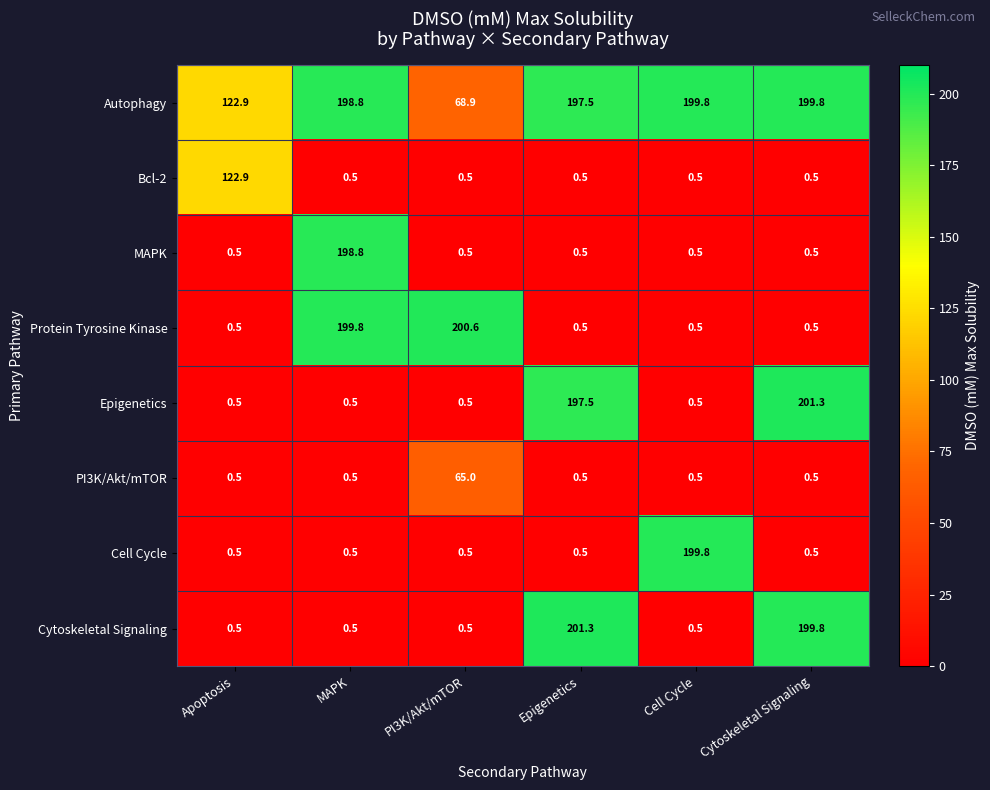

What value does the Autophagy series have at Epigenetics?

197.5